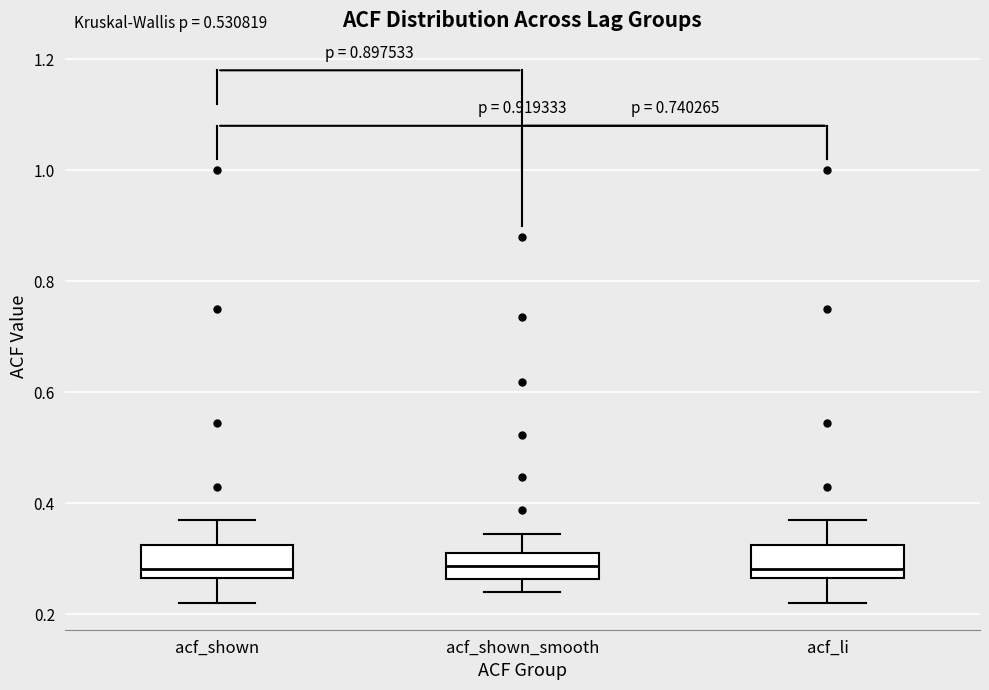

Reading left to right, read every box against the y-axis: the position of its median line, the range the box covers, and the ends of its whiskers. The values are not printed on the chart, so give them approximately, as read against the axis.

acf_shown: median 0.28, box 0.26 to 0.32, whiskers 0.22 to 0.38
acf_shown_smooth: median 0.28, box 0.26 to 0.32, whiskers 0.24 to 0.34
acf_li: median 0.28, box 0.26 to 0.32, whiskers 0.22 to 0.38